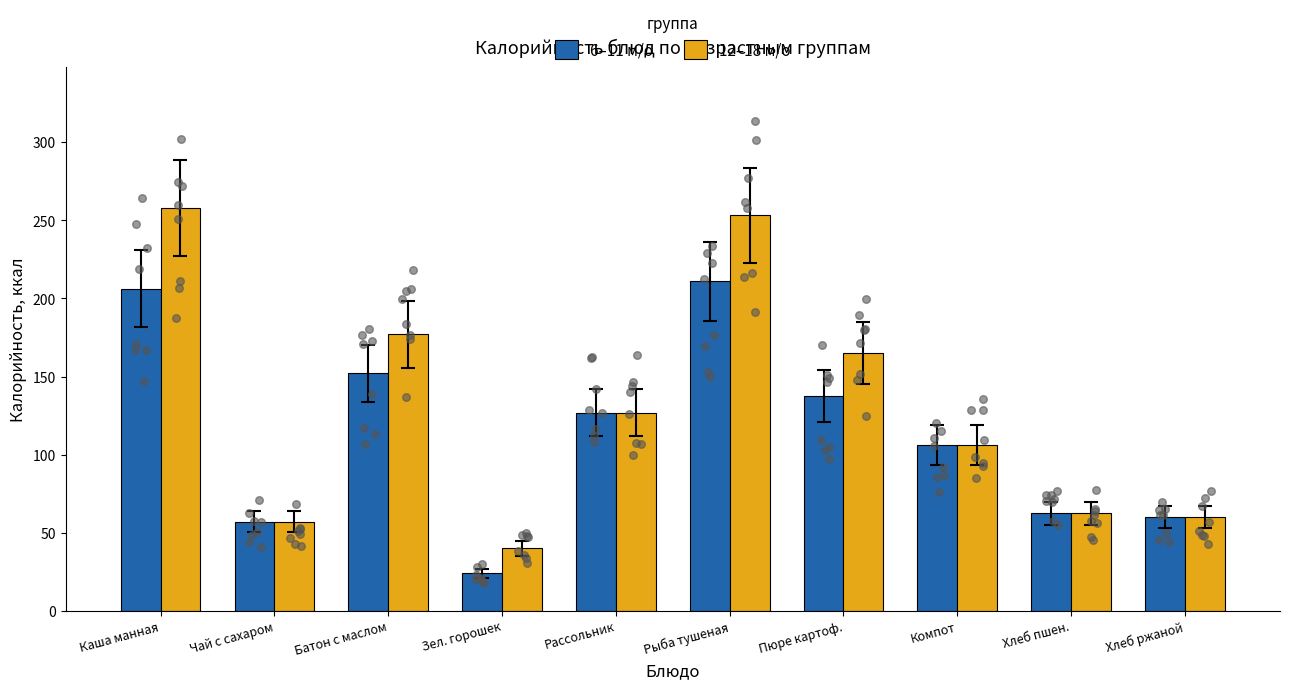

Which series has the widest spread of Y values?

12–18 м/о